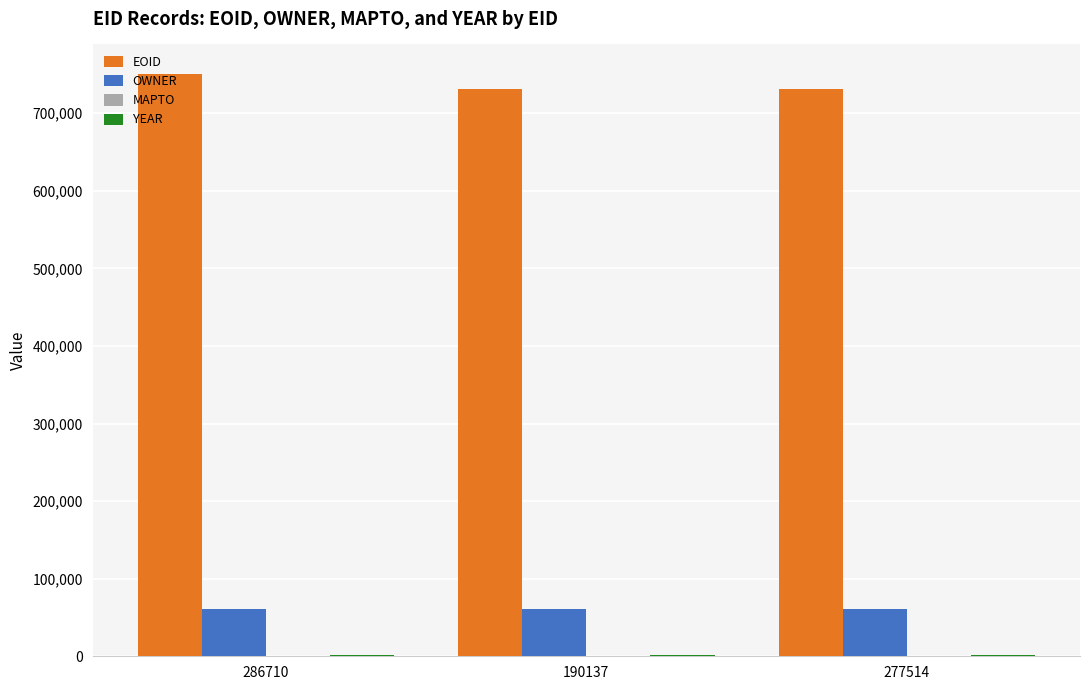

What is the sum of all EOID values?

2213031